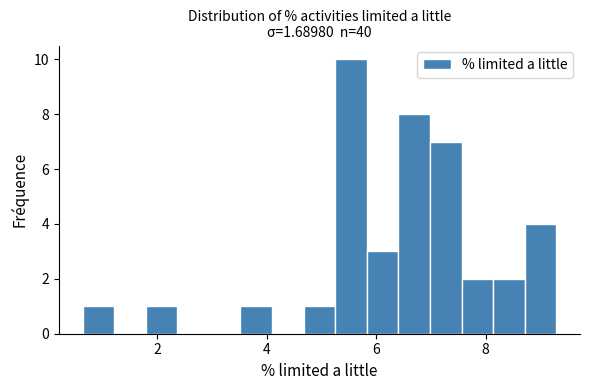

Read against the x-axis, roughly where is the centre of the tallest bar?

5.6